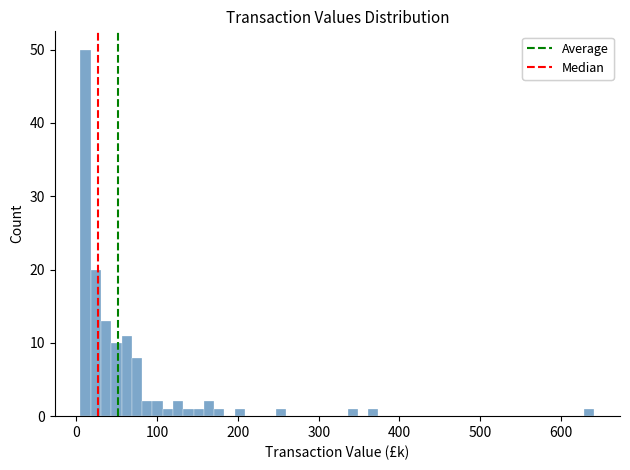

Around what value on the x-axis is the tallest bar? Give the approximate position of its centre, as read against the axis.

10